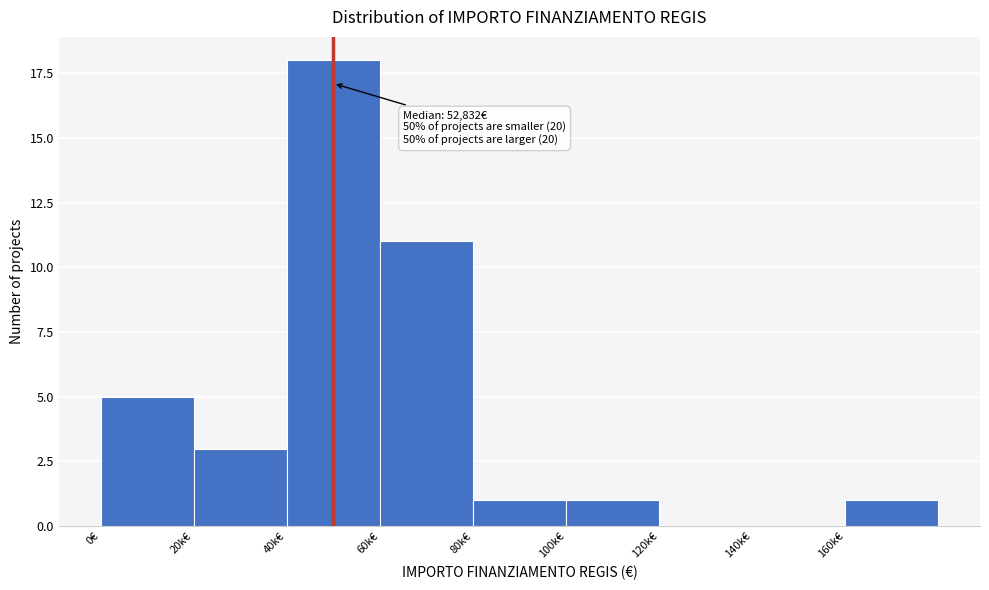

Reading left to right, transcribe all the data shown in this chart.

0€=5	20k€=3	40k€=18	60k€=11	80k€=1	100k€=1	120k€=0	140k€=0	160k€=1